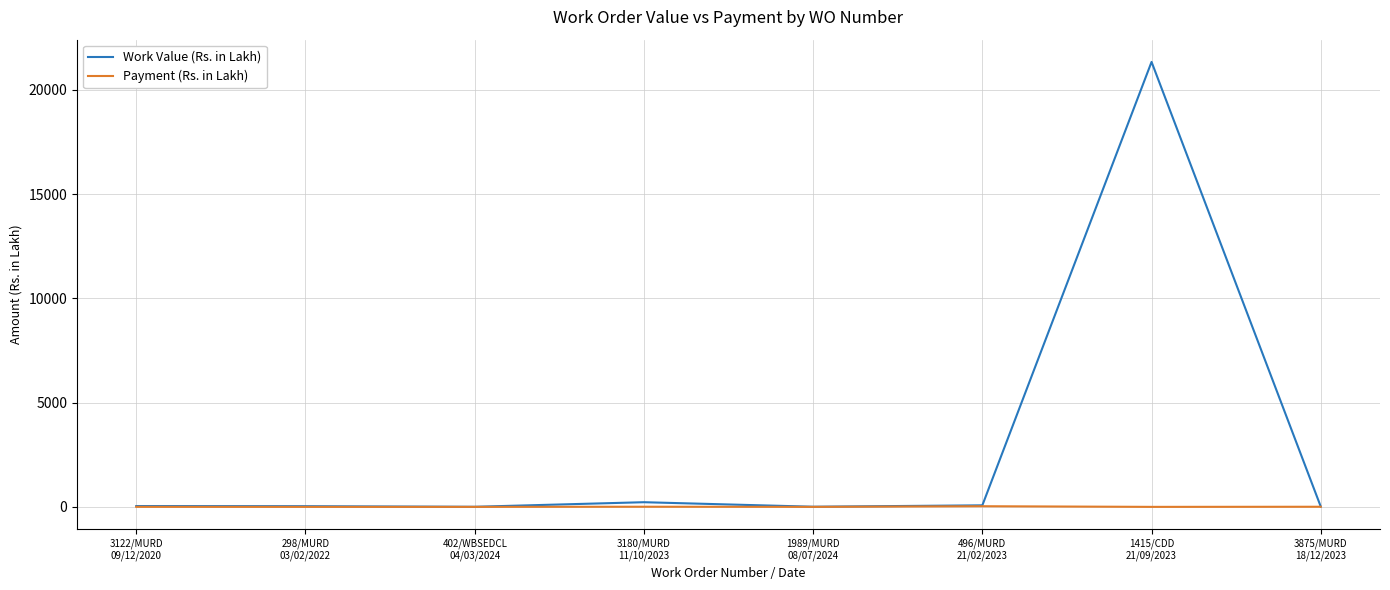

Which series has the largest total across all categories?

Work Value (Rs. in Lakh)